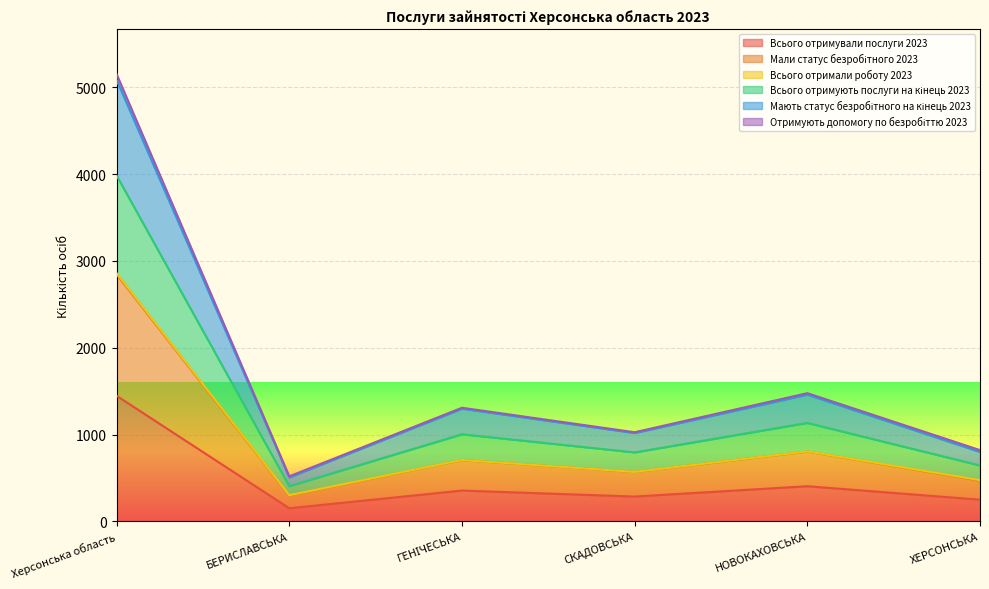

At which category is the sum across all series the highest?

Херсонська область